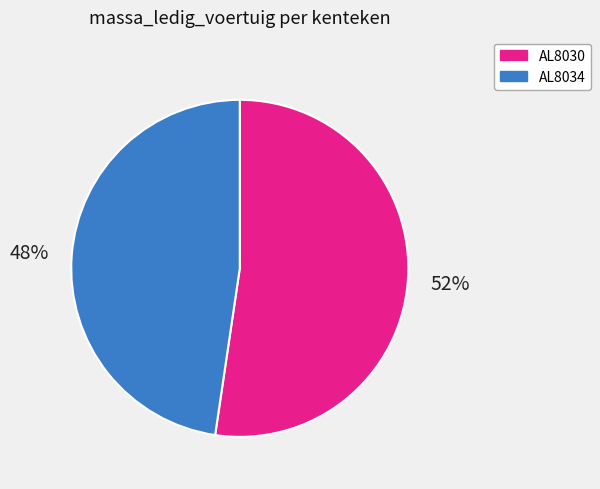

Is the sum of AL8034 and AL8030 greater than half?

Yes